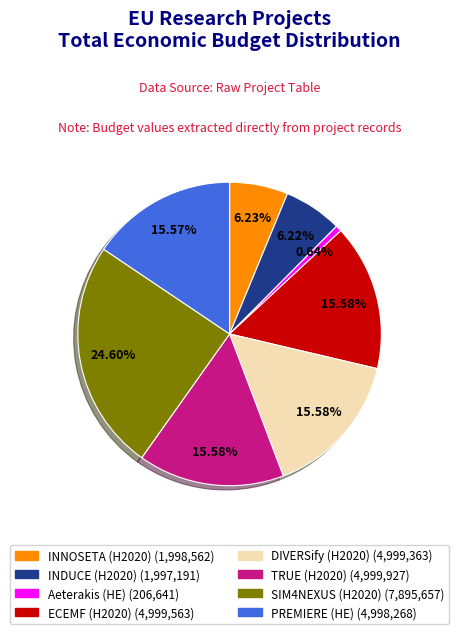

The SIM4NEXUS (H2020) slice represents 19% of the pie. True or false?

False